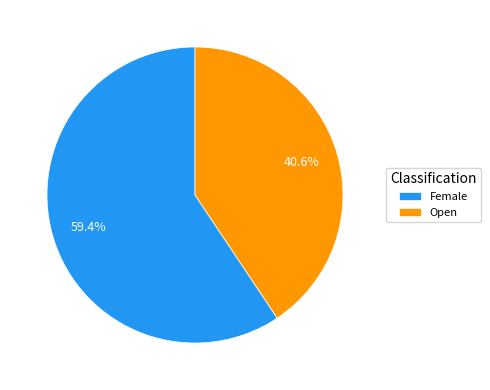

How many slices are in this pie chart?

2